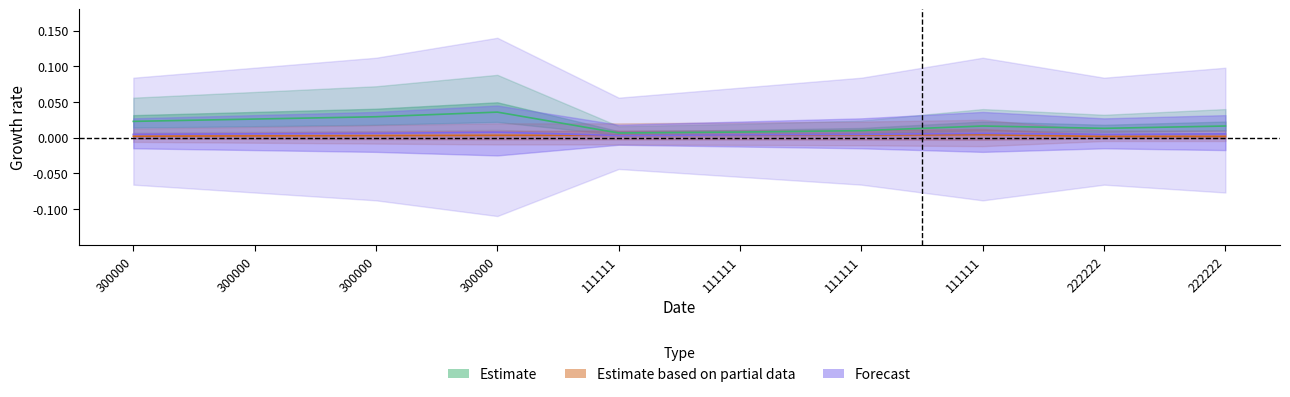

Which series has the widest spread of values?

Estimate